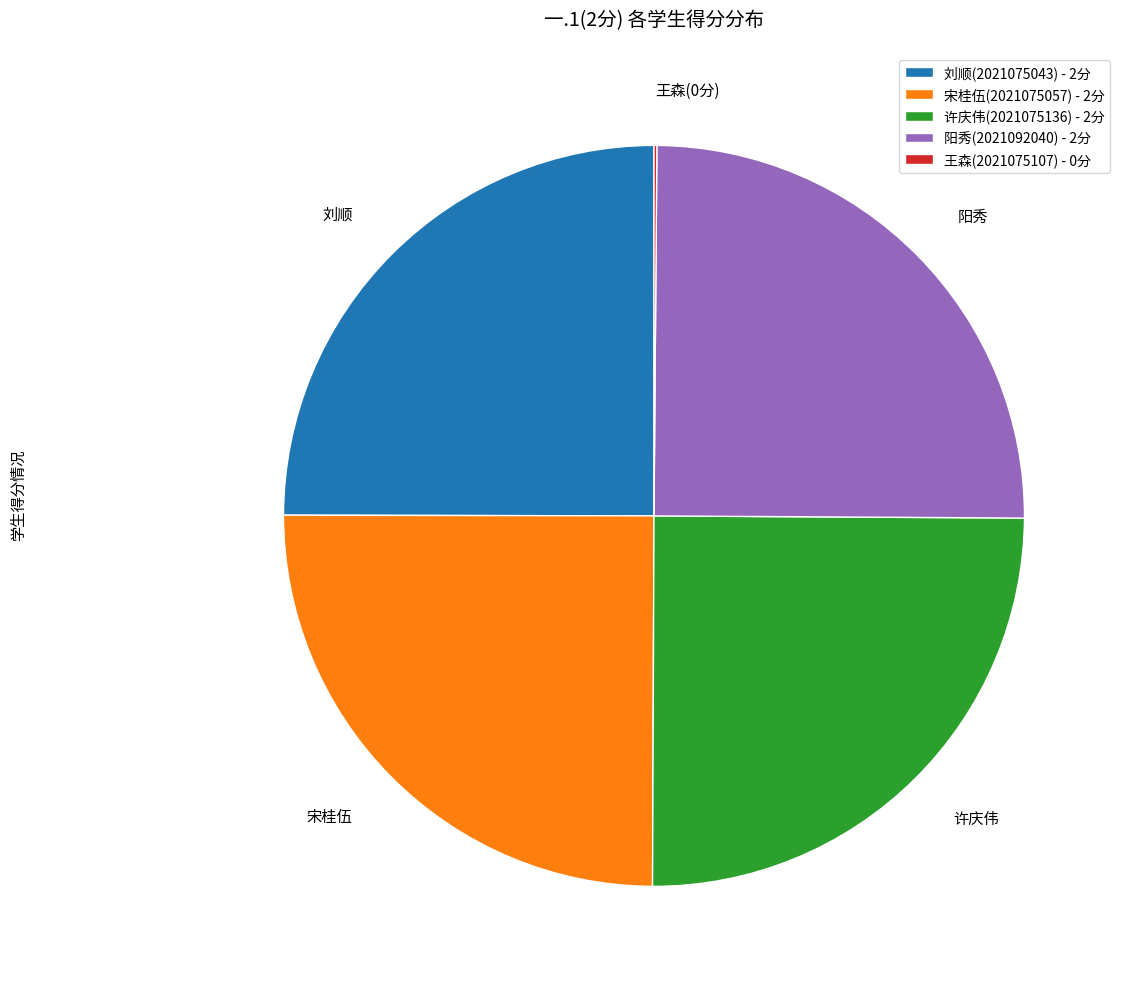

Is it true that 阳秀(2021092040) - 2分 is 25% of the pie?

True